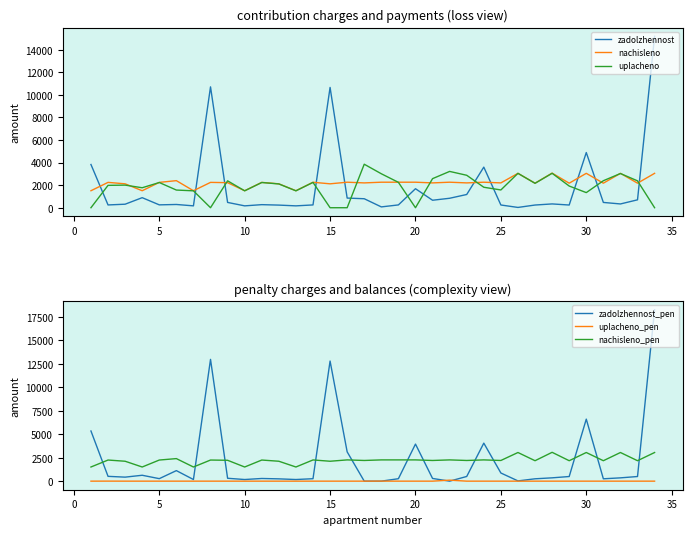

The value of uplacheno at 30 is 1338.9. True or false?

True